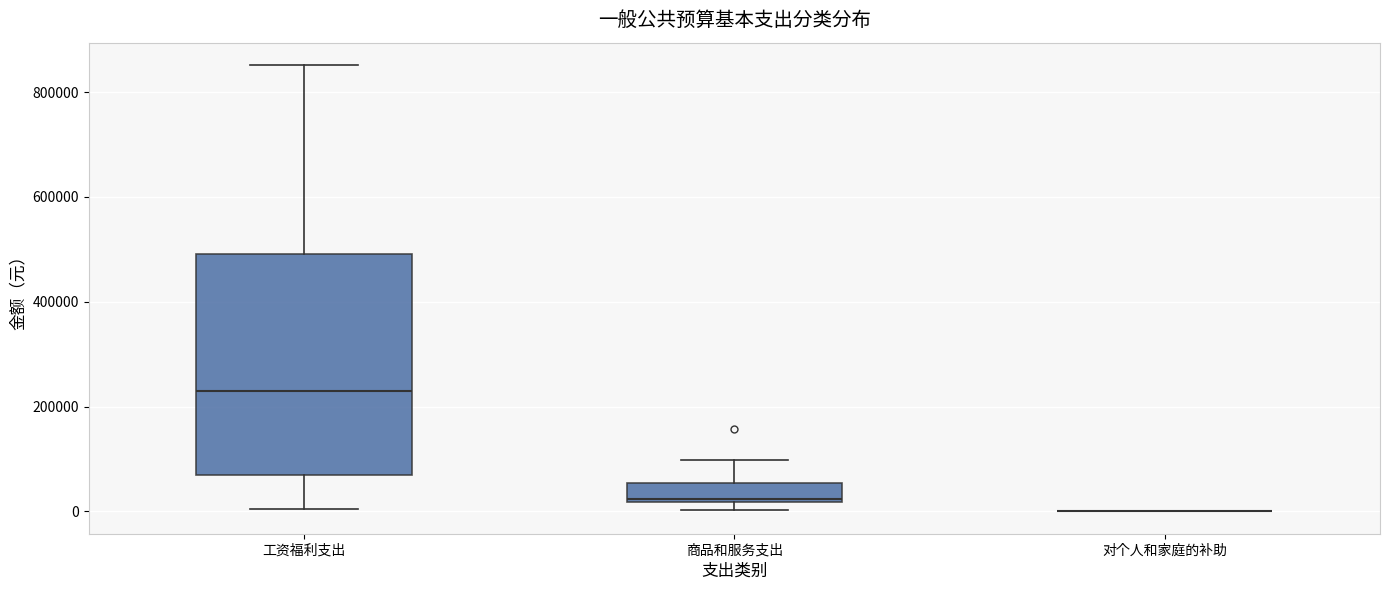

Reading left to right, read every box against the y-axis: the position of its median line, the range the box covers, and the ends of its whiskers. The values are not printed on the chart, so give them approximately, as read against the axis.

工资福利支出: median 240000, box 60000 to 500000, whiskers 0 to 860000
商品和服务支出: median 20000 (just above the box's lower edge), box 20000 to 60000, whiskers 0 to 100000
对个人和家庭的补助: box collapsed to a line at 0, whiskers 0 to 0